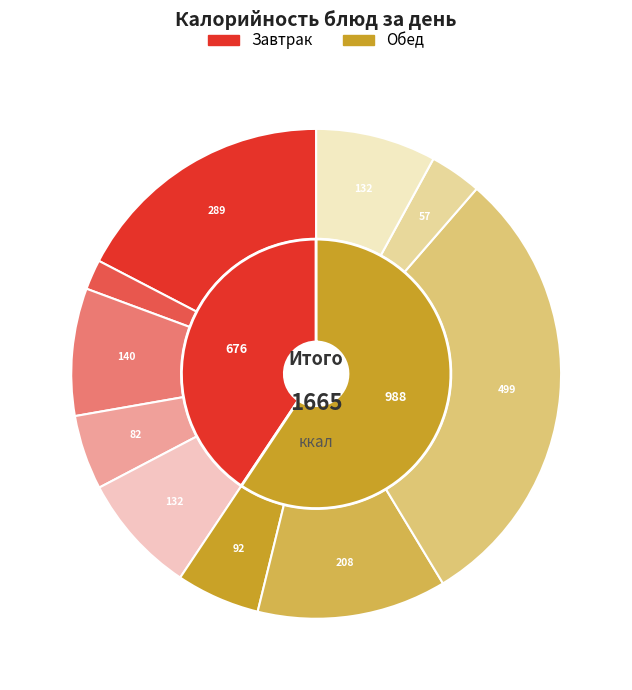

What percentage is NOT represented by Пирожок печеный с картофелем?

91.6%